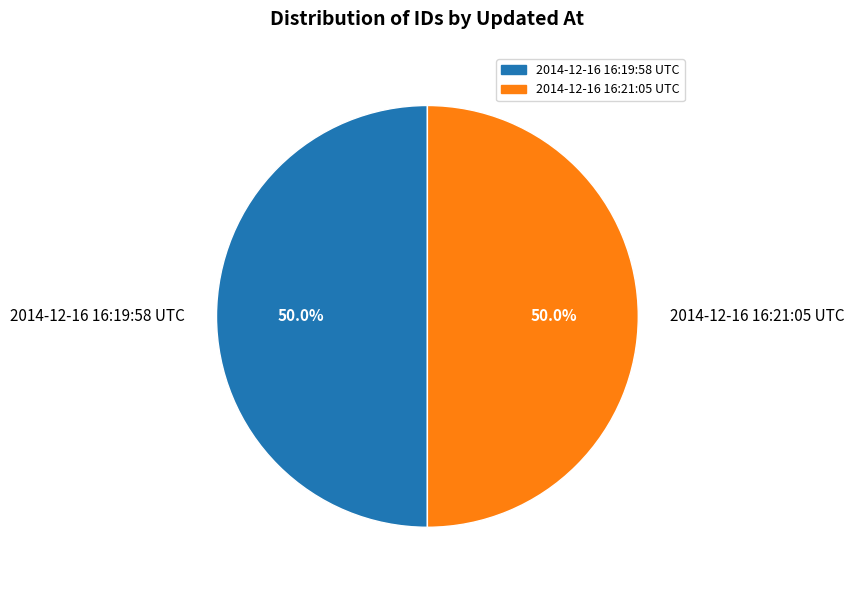

What percentage is NOT represented by 2014-12-16 16:19:58 UTC?

50.0%